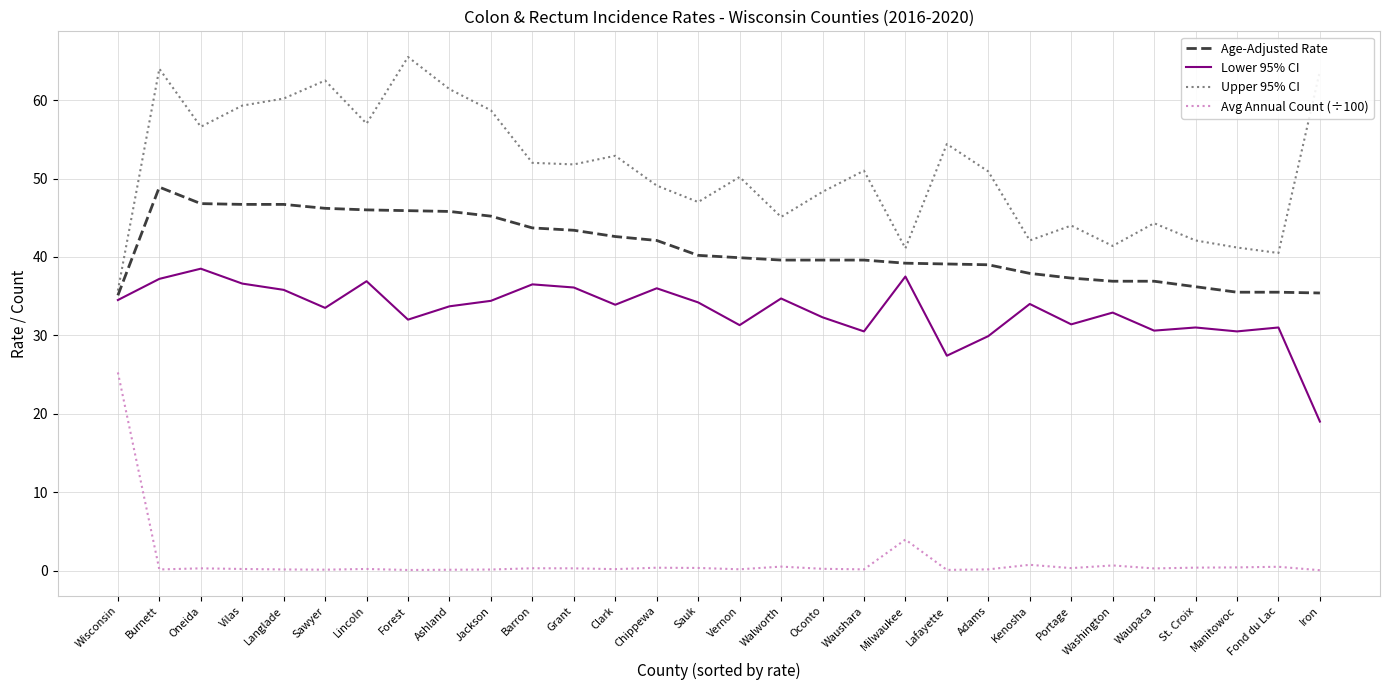

Between Langlade and Iron, which series saw the biggest shift?

Lower 95% CI